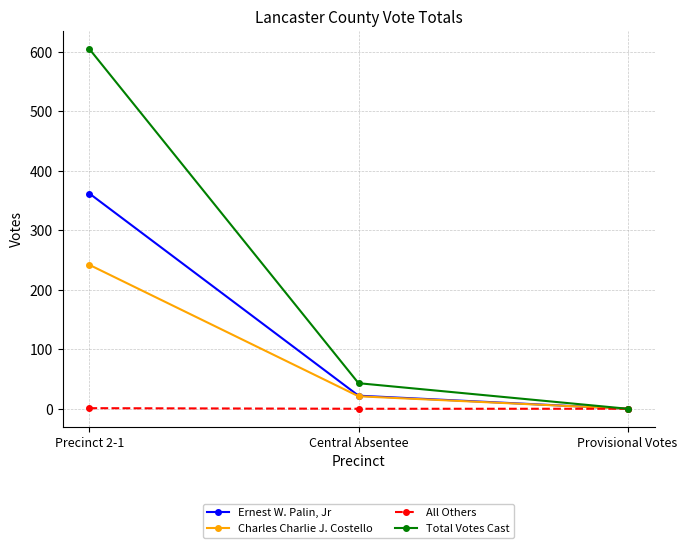

At which label is Ernest W. Palin, Jr closest to 181?

Central Absentee